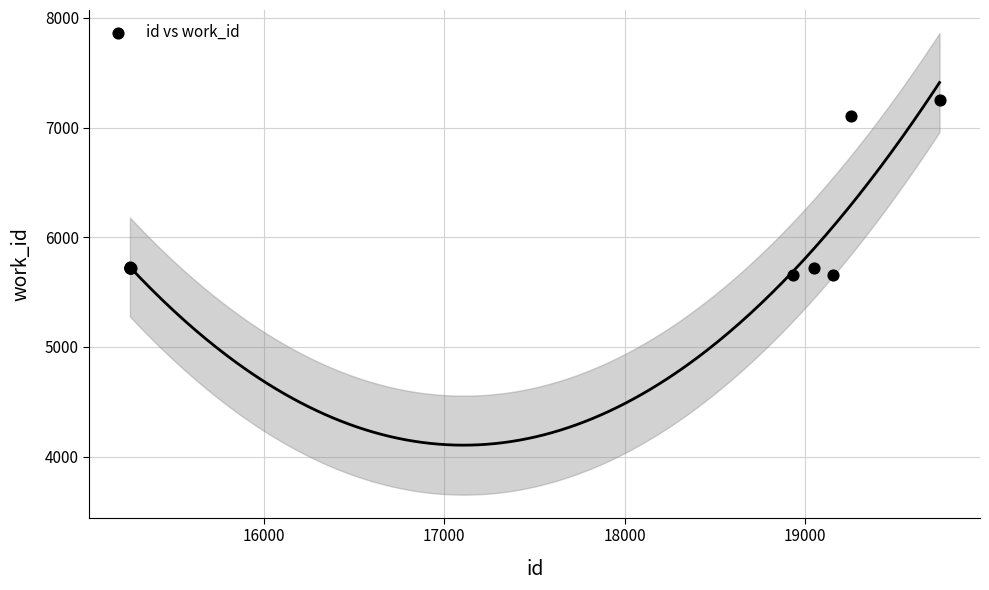

What Y value in the scatter plot is closest to 6452?

7108